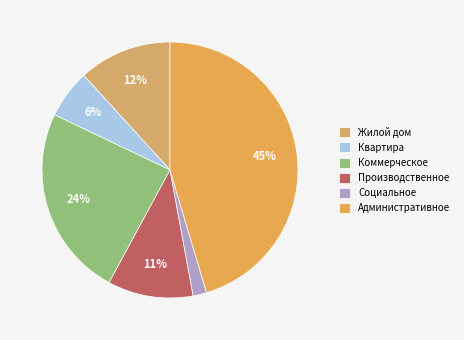

Count the number of slices in the pie.

6